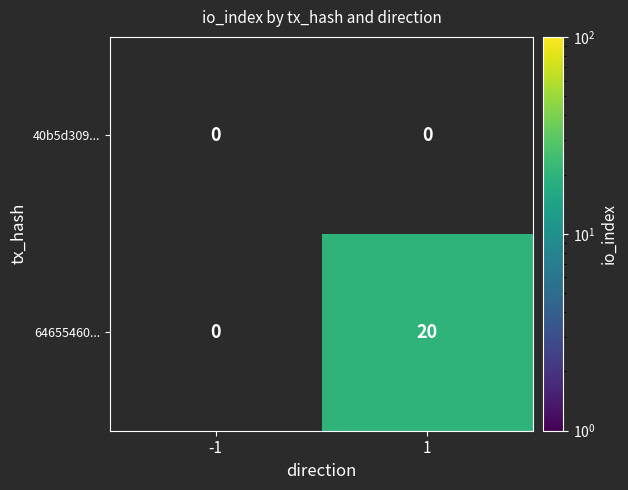

The 64655460... series shows 20 at 1. True or false?

True